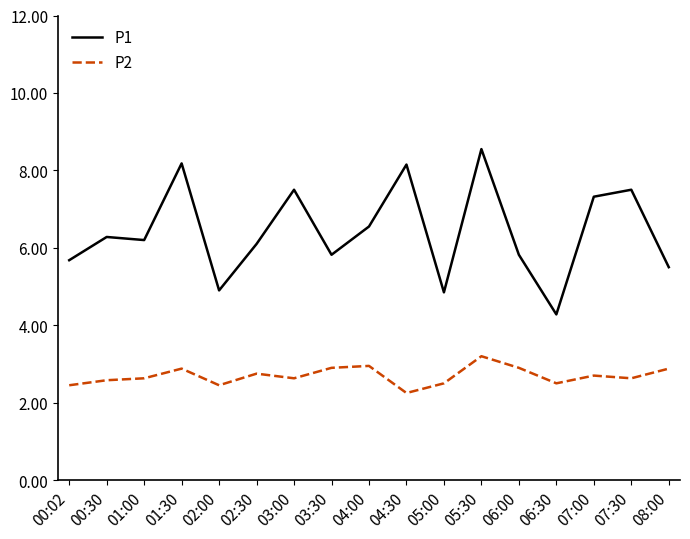

True or false: P2 and P1 intersect in this chart.

False